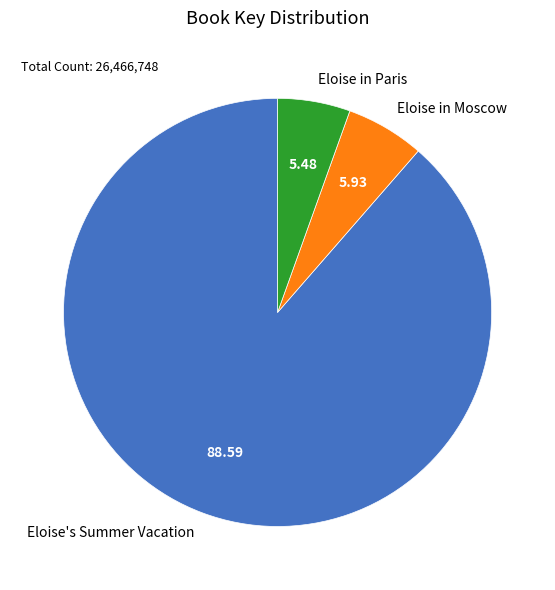

Approximately how many times larger is the value at Eloise's Summer Vacation compared to Eloise in Moscow?

14.9